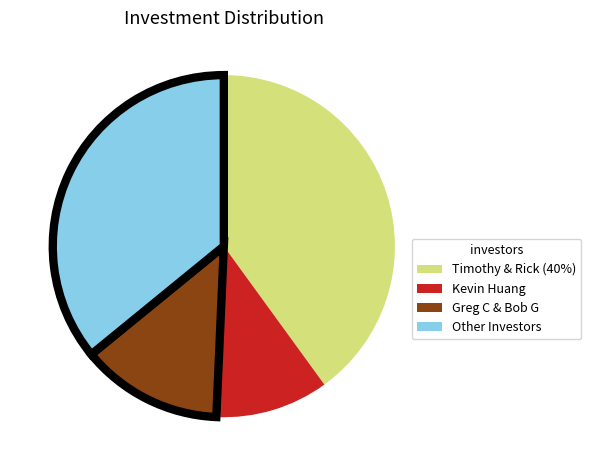

Between Timothy & Rick (40%) and Greg C & Bob G, which is larger?

Timothy & Rick (40%)